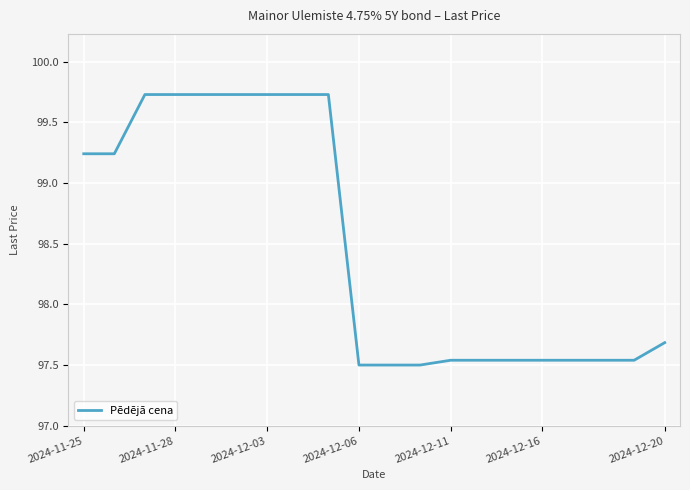

What is the difference between the maximum and minimum values?

2.2